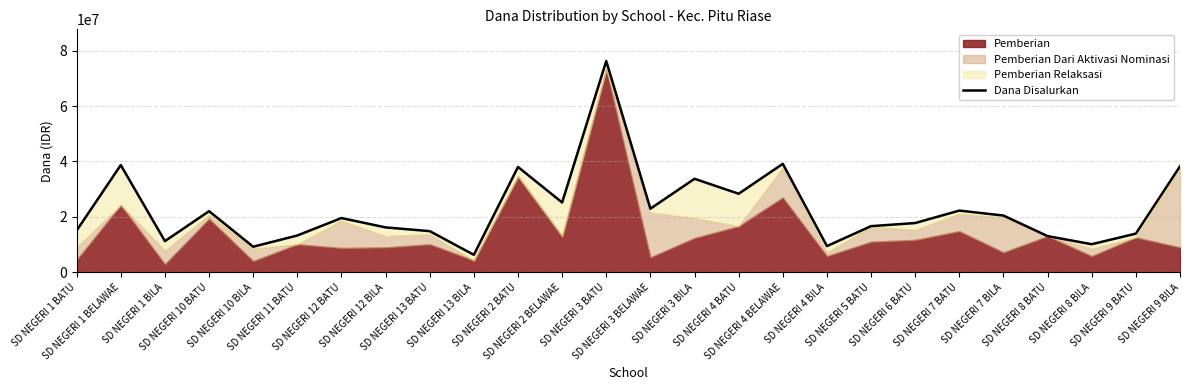

What is the label of the 9th point from the right?

SD NEGERI 4 BILA